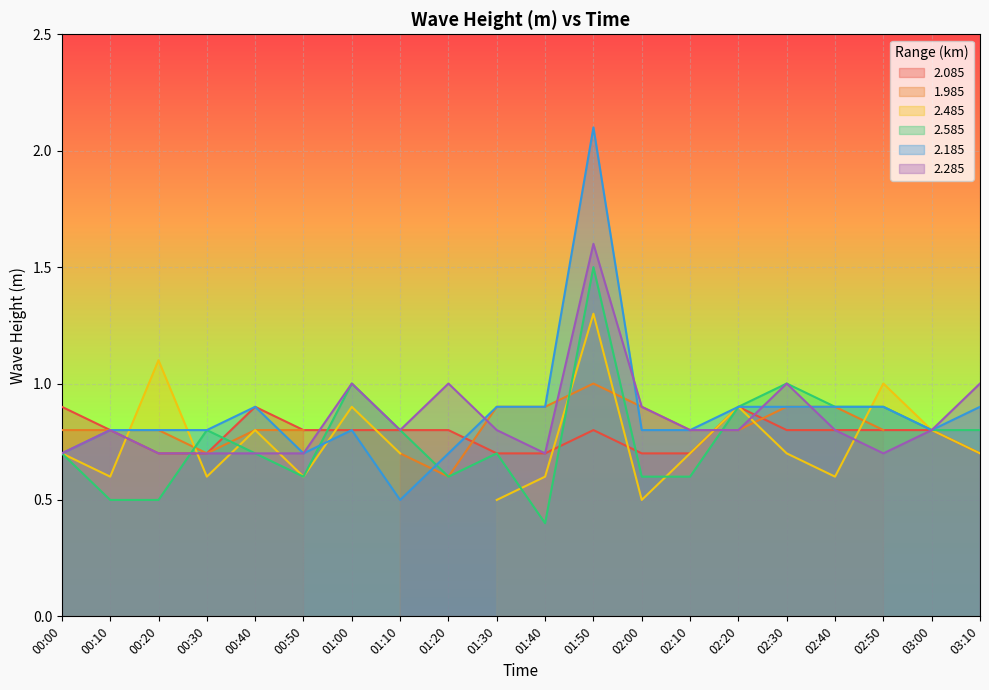

At which category is the sum across all series the highest?

01:50